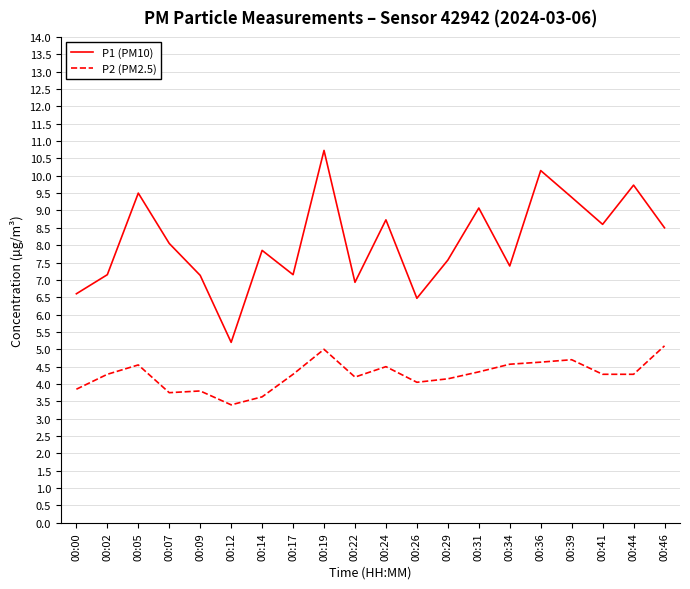

What is the difference between the maximum and second lowest values in the P2 (PM2.5) series?

1.5